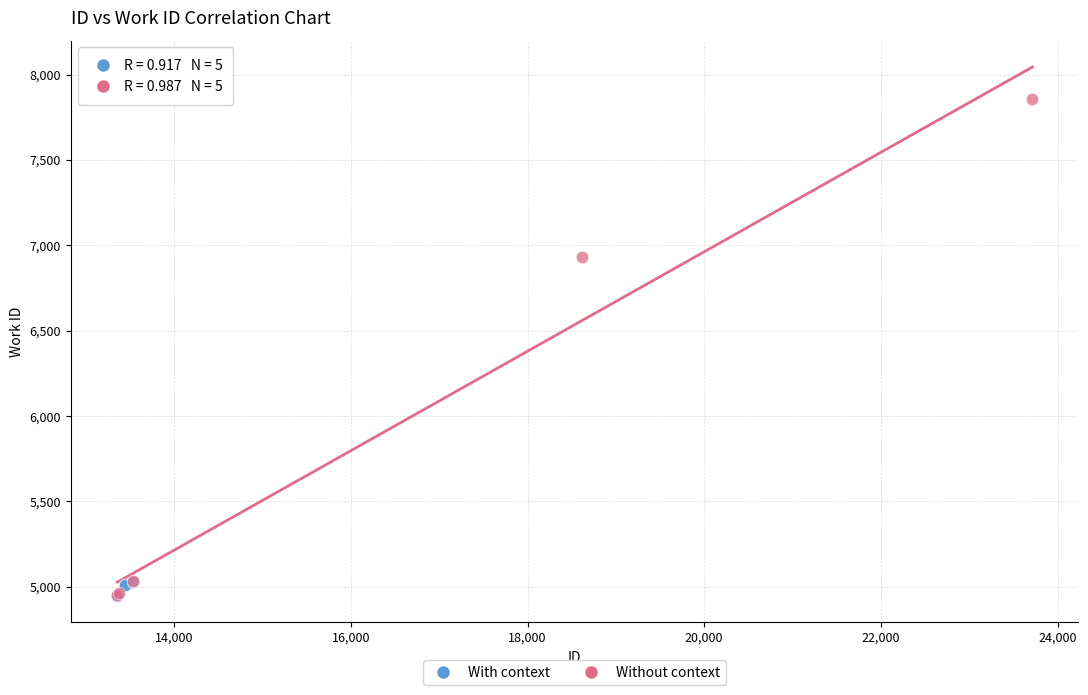

Which series contains the highest Y value?

Without context